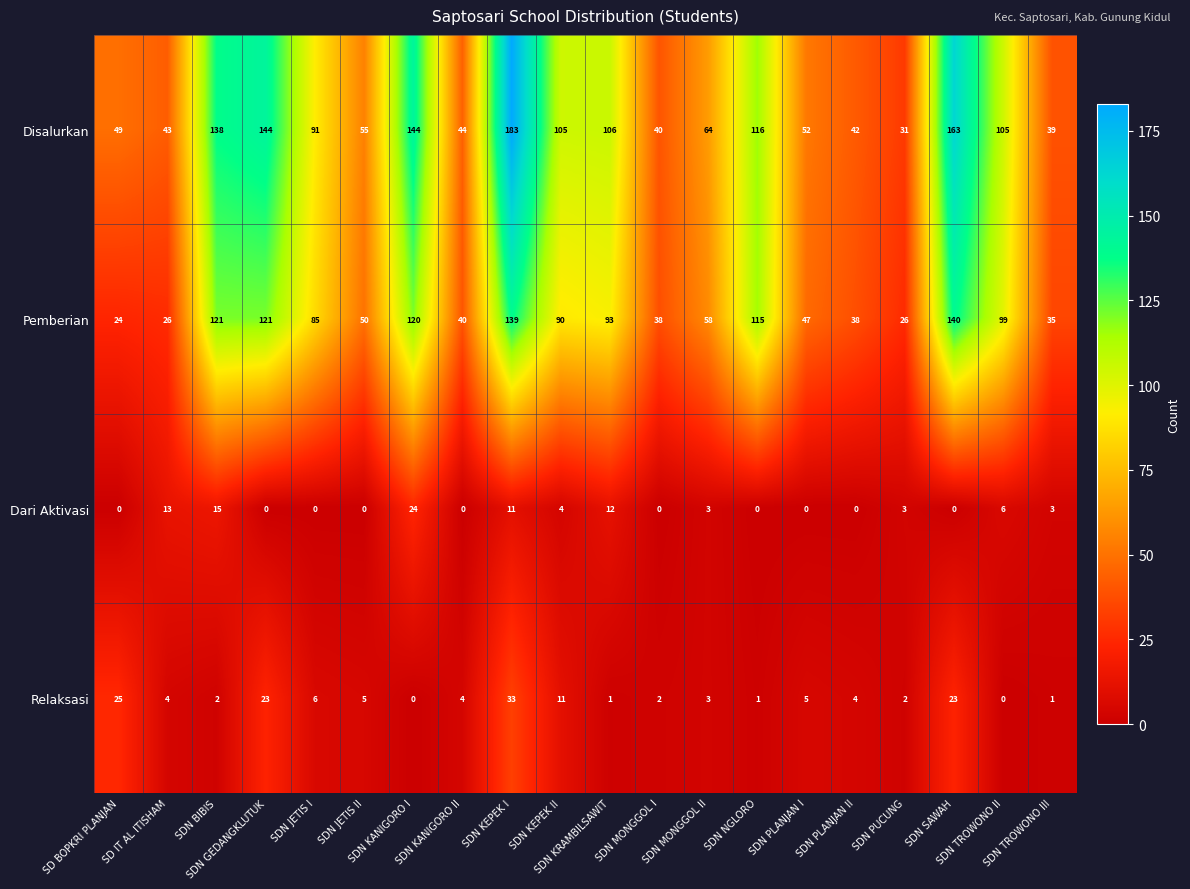

What is the difference between the maximum and second lowest values in the Relaksasi series?

33